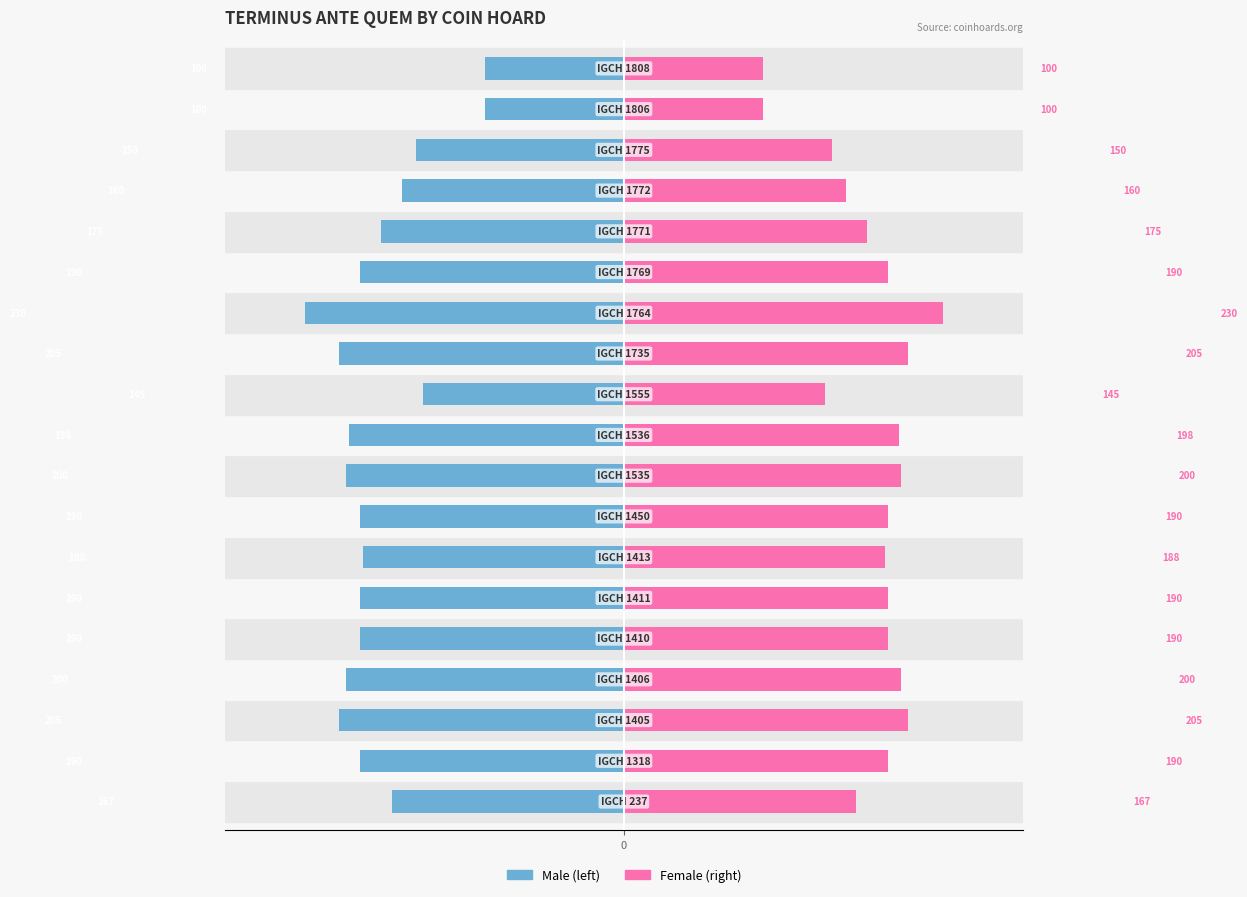

How many values in the Female series exceed 190?

6